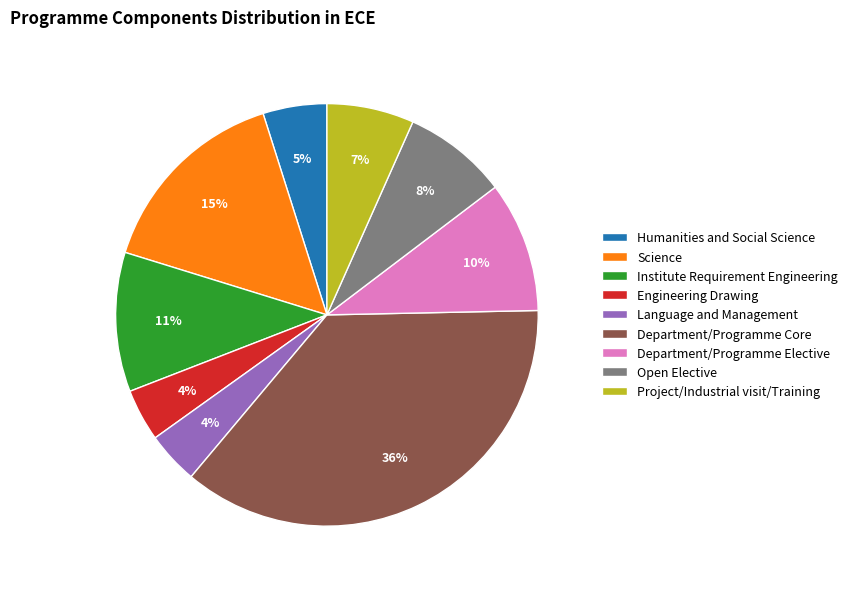

What is the ratio of the value at Project/Industrial visit/Training to the value at Institute Requirement Engineering?

0.6